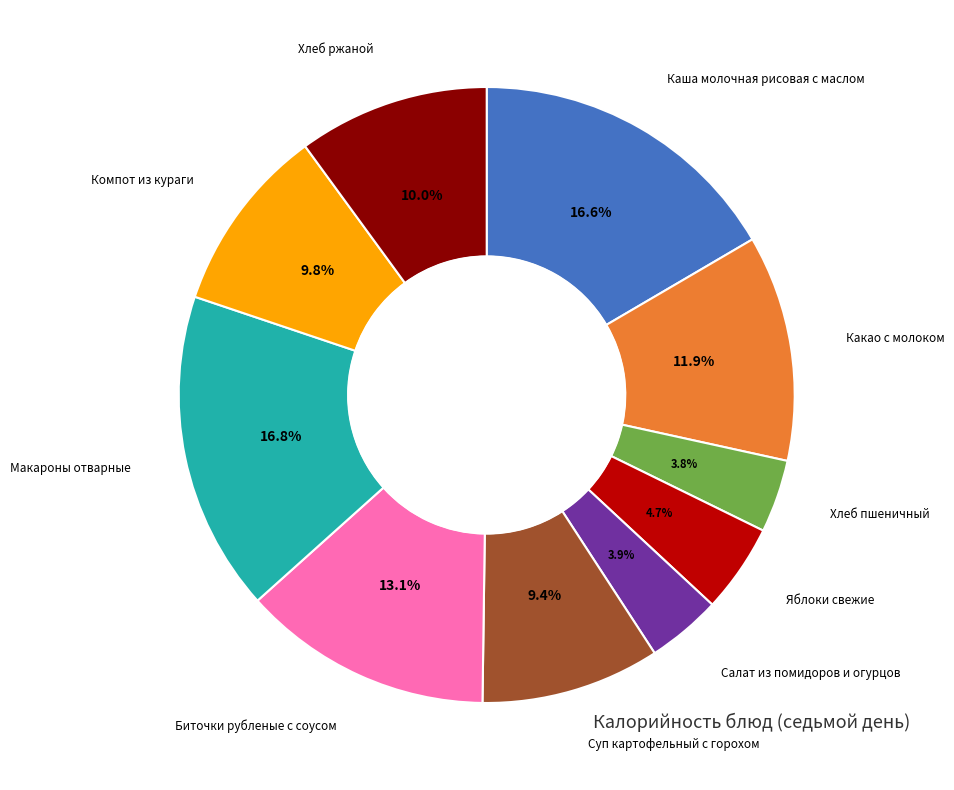

Is there any slice that represents more than half of the pie?

No